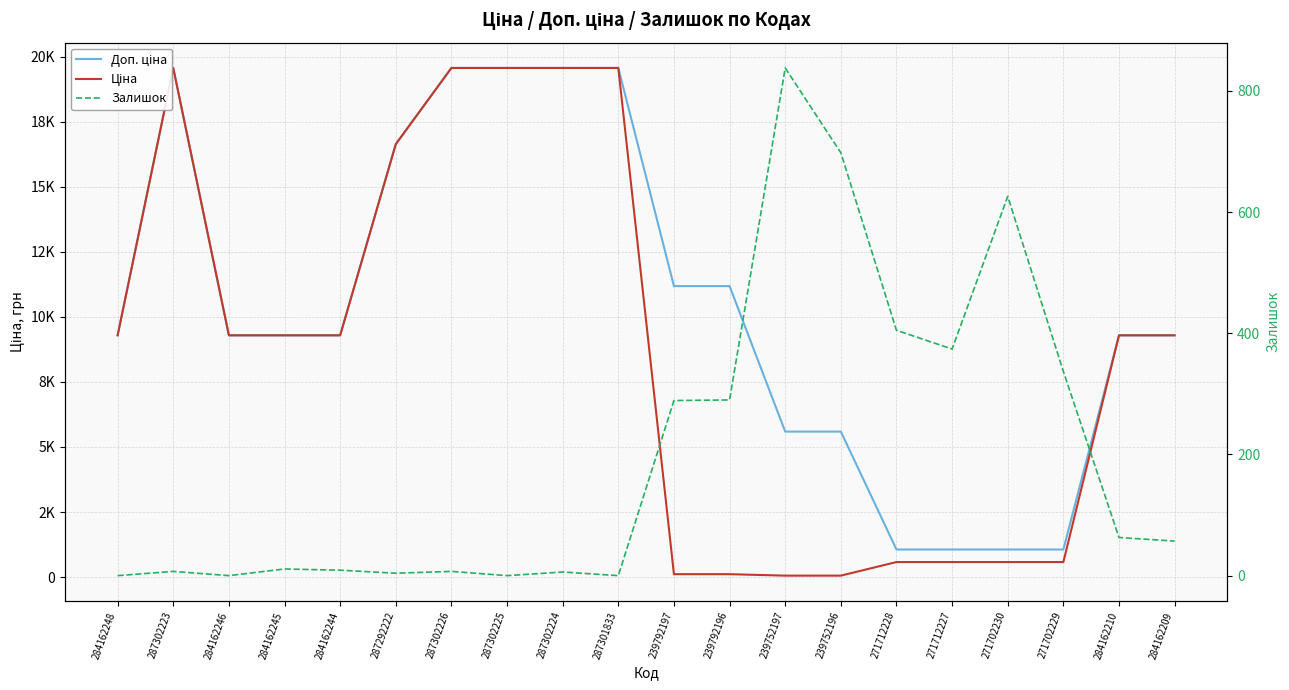

True or false: Залишок has more than 1 points higher than both neighbors.

True